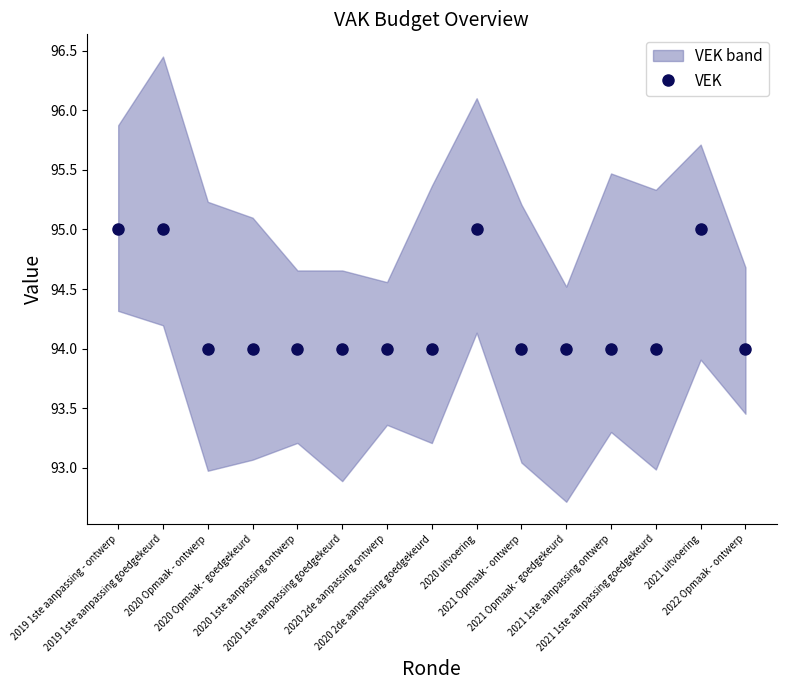

Which label corresponds to the smallest value in the chart?

2020 Opmaak - ontwerp